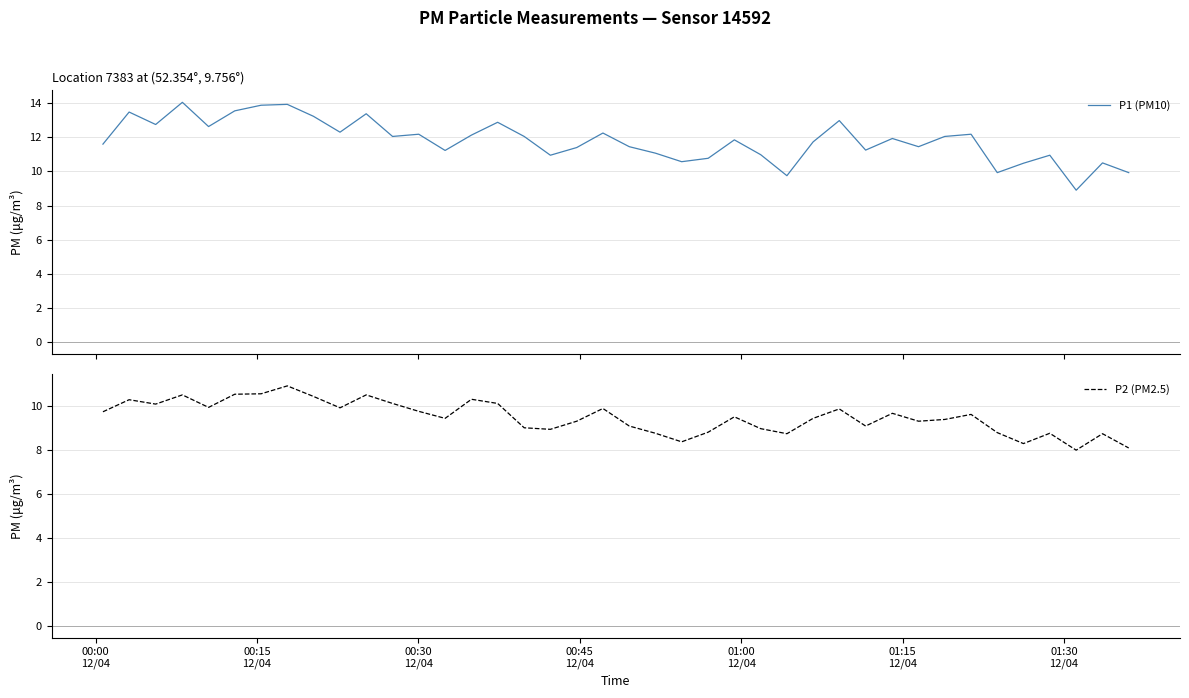

What is the total value across all series at 00:00
12/04?

21.4